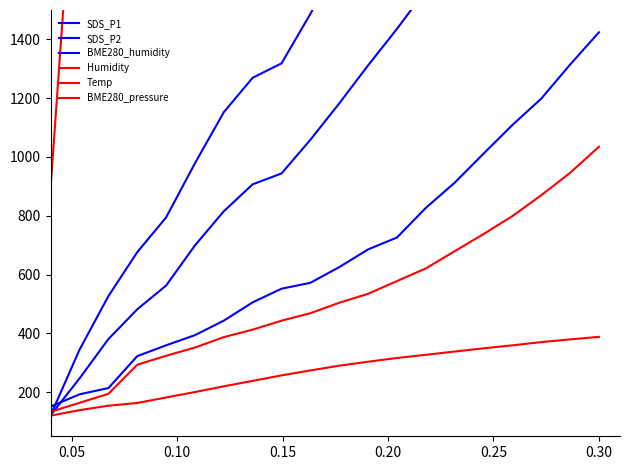

What is the total value across all series at 0.15?

7370.1